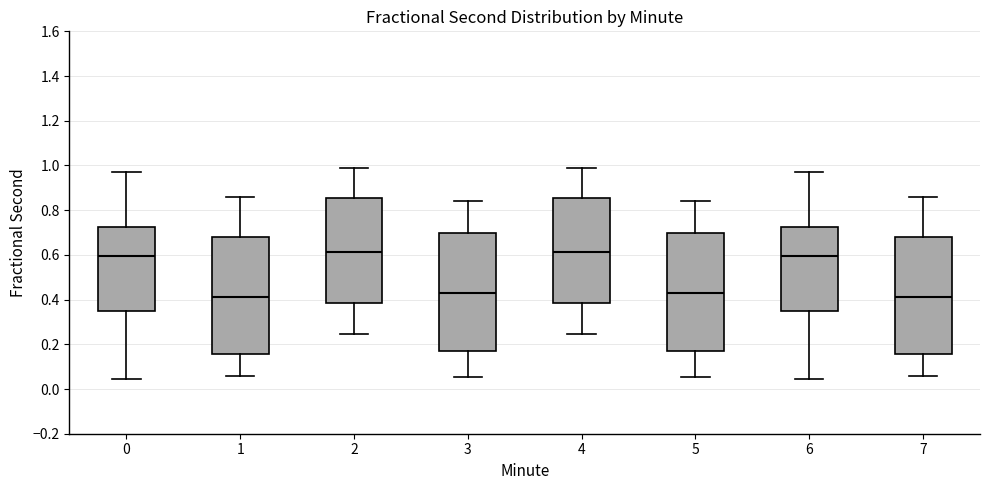

Reading left to right, transcribe this box plot: for each box, give where its median line is, the range the box spans, and where its two whiskers end, as read against the y-axis. The values are not printed on the chart, so give them approximately, as read against the axis.

0: median 0.60, box 0.34 to 0.72, whiskers 0.04 to 0.98
1: median 0.42, box 0.16 to 0.68, whiskers 0.06 to 0.86
2: median 0.62, box 0.38 to 0.86, whiskers 0.24 to 0.98
3: median 0.44, box 0.18 to 0.70, whiskers 0.06 to 0.84
4: median 0.62, box 0.38 to 0.86, whiskers 0.24 to 0.98
5: median 0.44, box 0.18 to 0.70, whiskers 0.06 to 0.84
6: median 0.60, box 0.34 to 0.72, whiskers 0.04 to 0.98
7: median 0.42, box 0.16 to 0.68, whiskers 0.06 to 0.86